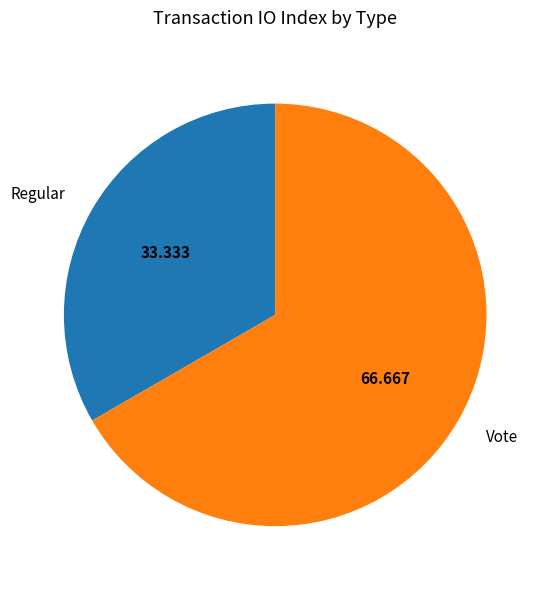

Does Regular account for over 50% of the chart?

No